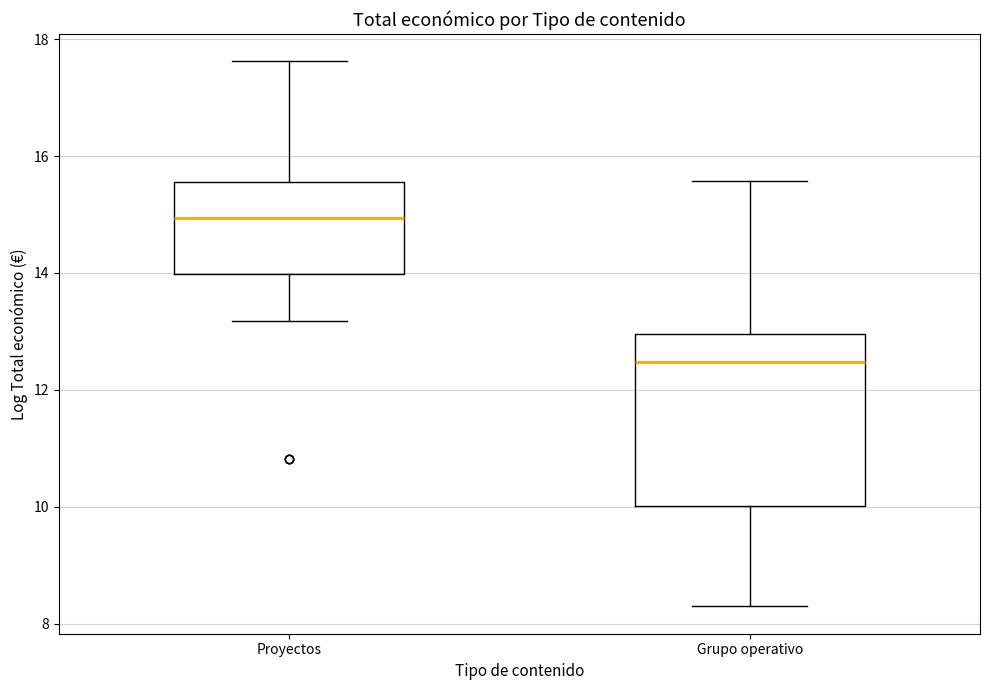

Which box's median line is the lowest?

Grupo operativo